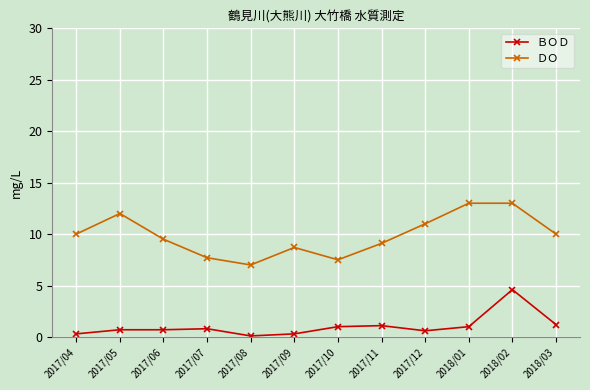

What is the sum of the ＤＯ values at 2018/03 and 2017/04?

20.0